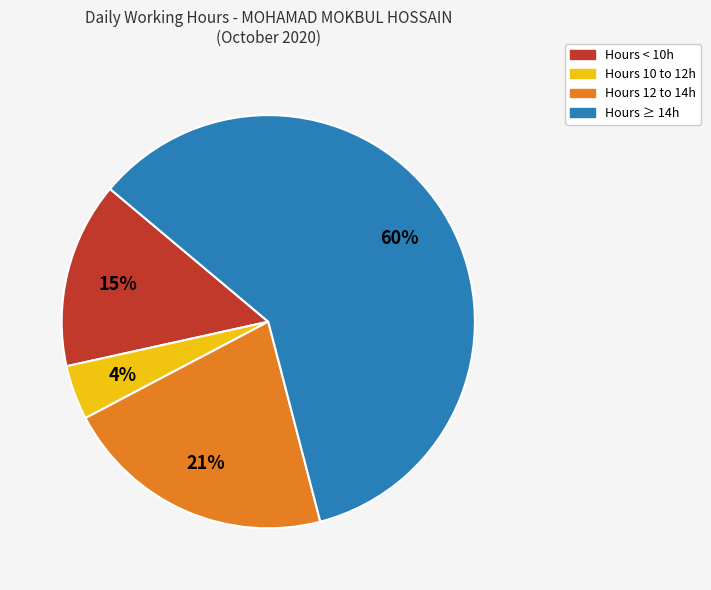

To the nearest percent, what is the difference between the largest and smallest slice percentages?

56%